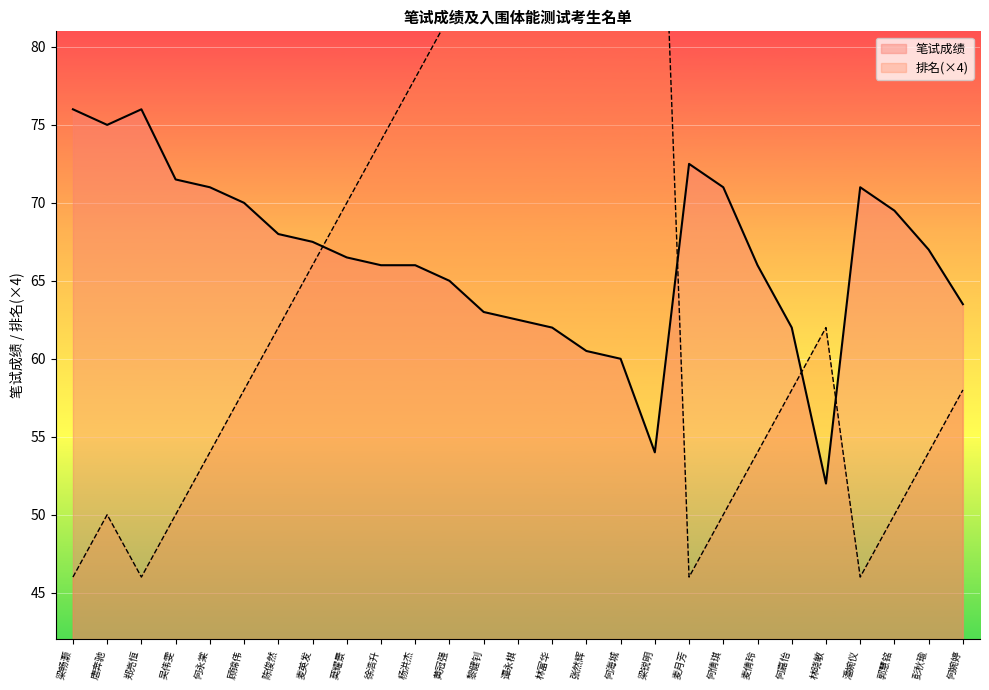

Between which two adjacent categories do 笔试成绩 and 排名 first intersect?

麦英发 and 莫耀景